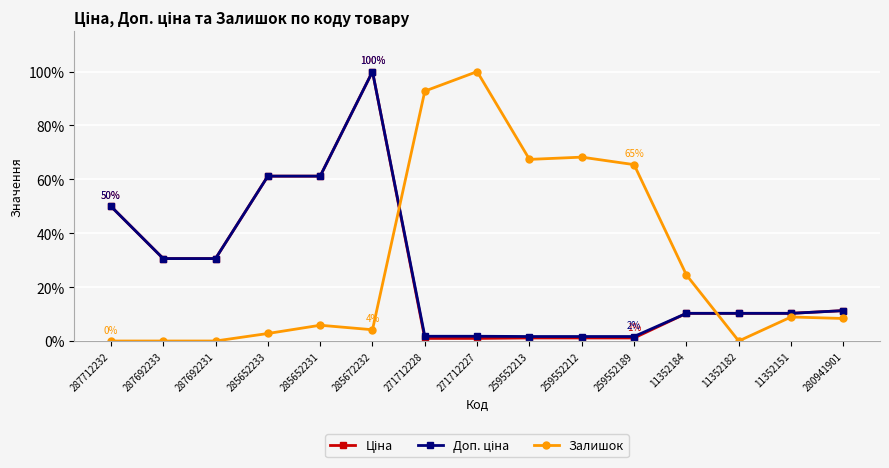

What position from the left is 11352182?

13